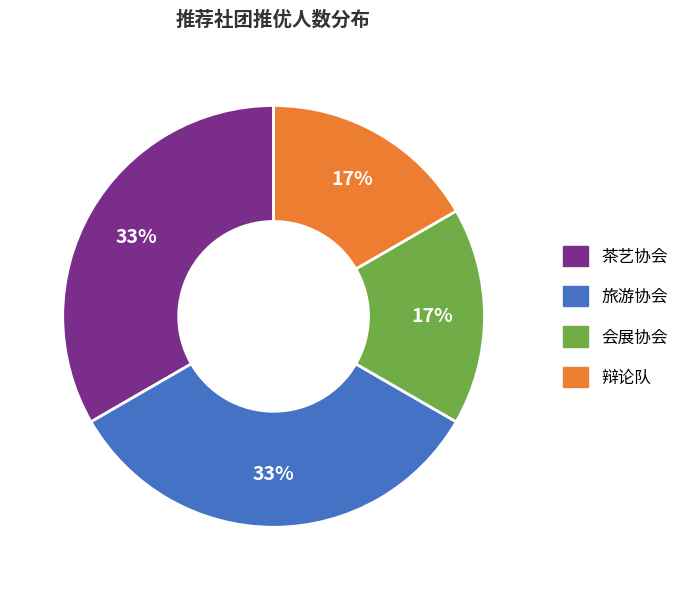

To the nearest percent, what percentage of the pie is 茶艺协会?

33%